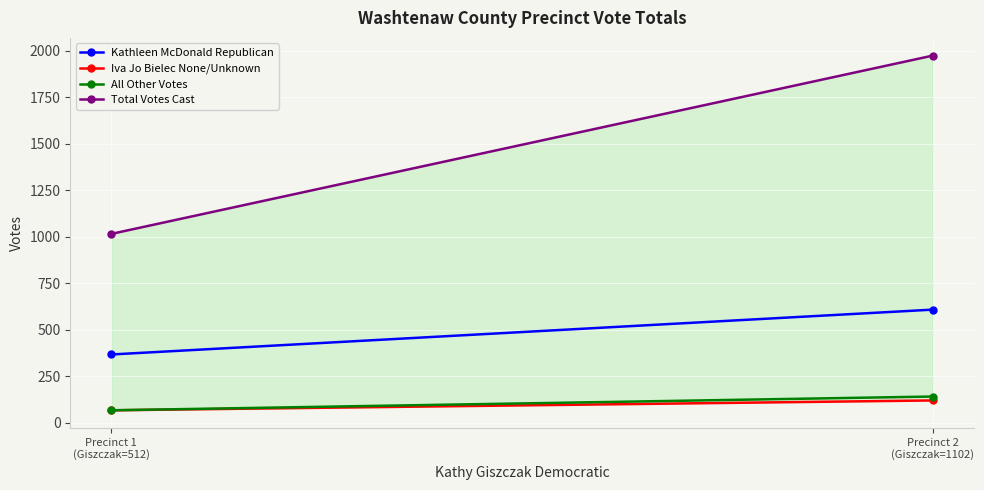

Where is Total Votes Cast nearest to the value 1495?

Precinct 1
(Giszczak=512)